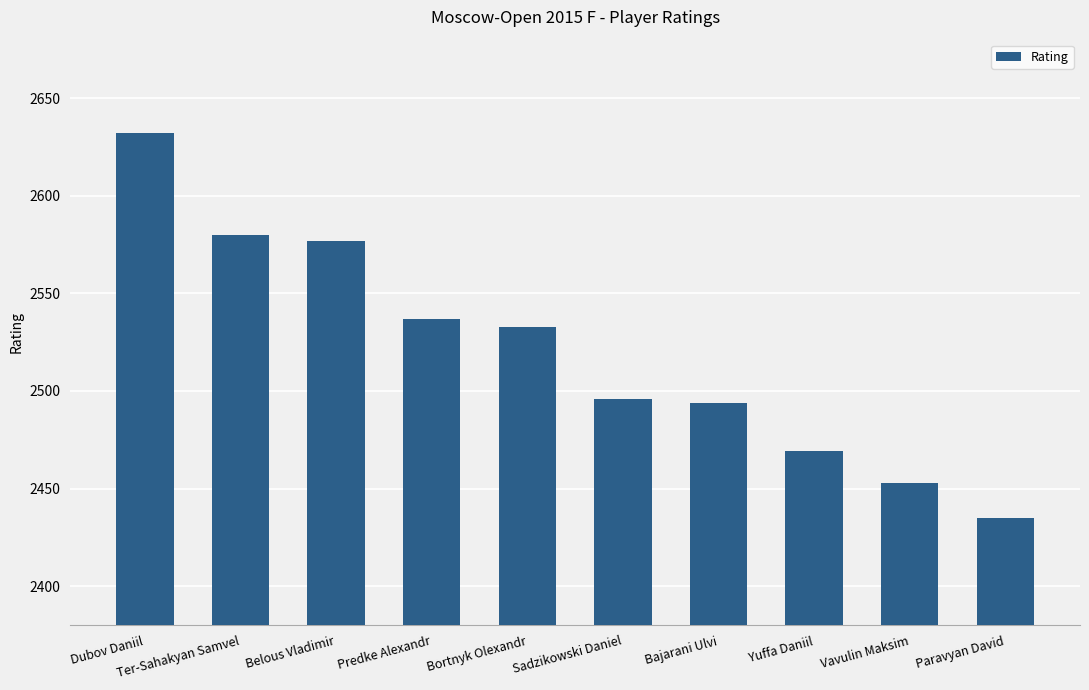

What is the label of the 7th bar from the left?

Bajarani Ulvi